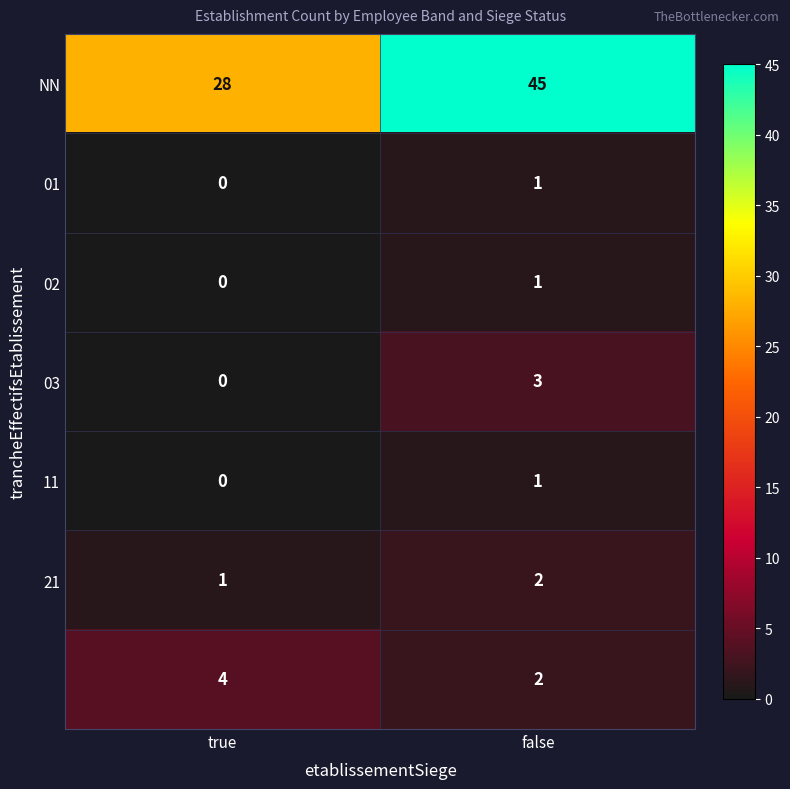

What is the spread (max minus min) of values at true?

28